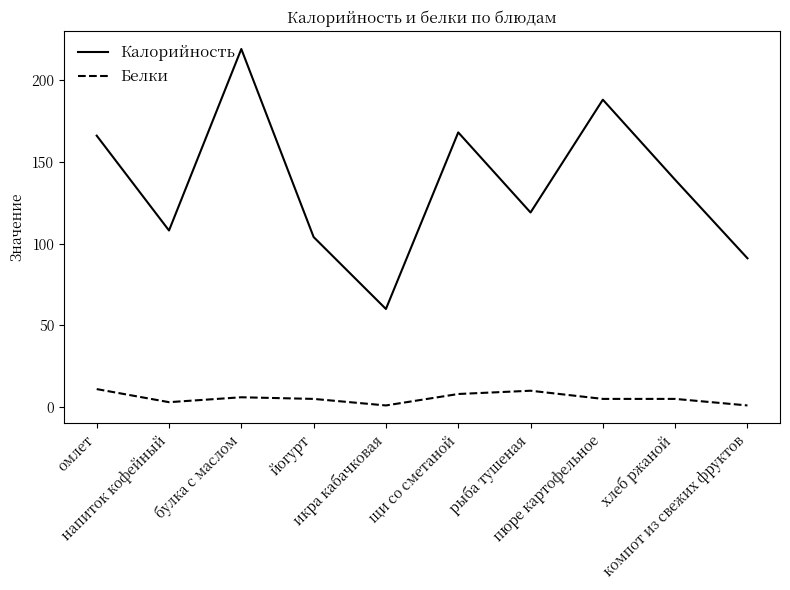

Where is Калорийность nearest to the value 139?

хлеб ржаной